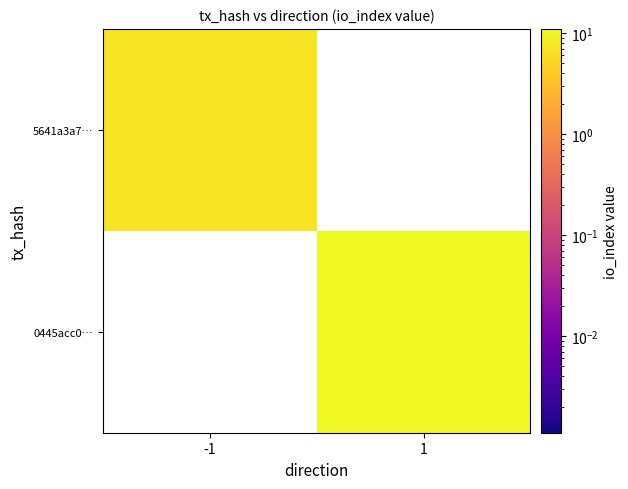

What is the maximum value shown in the chart?

11.0